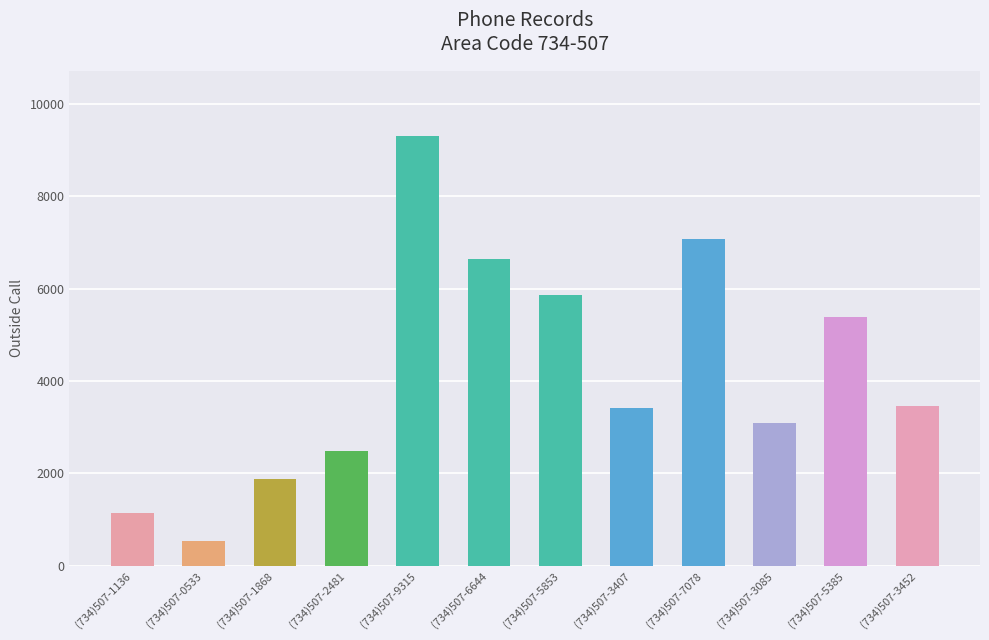

What is the change in value from (734)507-9315 to (734)507-5385?

-3930